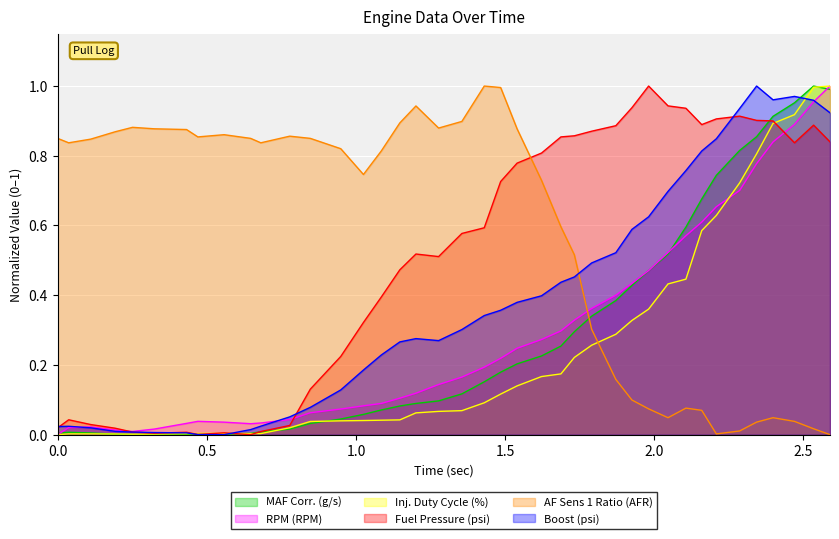

Reading left to right, transcribe all the data shown in this chart.

MAF Corr. (g/s): 0.0	0.0	0.0	0.0	0.0	0.0	0.0	0.0	0.0	0.0	0.0	0.0	0.0	0.0	0.1	0.1	0.1	0.1	0.1	0.1	0.2	0.2	0.2	0.2	0.3	0.3	0.3	0.4	0.4	0.5	0.5	0.6	0.7	0.7	0.8	0.9	0.9	1.0	1.0	1.0
RPM (RPM): 0.0	0.0	0.0	0.0	0.0	0.0	0.0	0.0	0.0	0.0	0.0	0.0	0.1	0.1	0.1	0.1	0.1	0.1	0.1	0.2	0.2	0.2	0.2	0.3	0.3	0.3	0.4	0.4	0.4	0.5	0.5	0.6	0.6	0.7	0.7	0.8	0.8	0.9	1.0	1.0
Inj. Duty Cycle (%): 0.0	0.0	0.0	0.0	0.0	0.0	0.0	0.0	0.0	0.0	0.0	0.0	0.0	0.0	0.0	0.0	0.0	0.1	0.1	0.1	0.1	0.1	0.1	0.2	0.2	0.2	0.3	0.3	0.3	0.4	0.4	0.4	0.6	0.6	0.7	0.8	0.9	0.9	1.0	1.0
Fuel Pressure (psi): 0.0	0.0	0.0	0.0	0.0	0.0	0.0	0.0	0.0	0.0	0.0	0.0	0.1	0.2	0.3	0.4	0.5	0.5	0.5	0.6	0.6	0.7	0.8	0.8	0.9	0.9	0.9	0.9	0.9	1.0	0.9	0.9	0.9	0.9	0.9	0.9	0.9	0.8	0.9	0.8
AF Sens 1 Ratio (AFR): 0.8	0.8	0.8	0.9	0.9	0.9	0.9	0.9	0.9	0.8	0.8	0.9	0.8	0.8	0.7	0.8	0.9	0.9	0.9	0.9	1.0	1.0	0.9	0.7	0.6	0.5	0.3	0.2	0.1	0.1	0.0	0.1	0.1	0.0	0.0	0.0	0.0	0.0	0.0	0.0
Boost (psi): 0.0	0.0	0.0	0.0	0.0	0.0	0.0	0.0	0.0	0.0	0.0	0.1	0.1	0.1	0.2	0.2	0.3	0.3	0.3	0.3	0.3	0.4	0.4	0.4	0.4	0.5	0.5	0.5	0.6	0.6	0.7	0.8	0.8	0.8	0.9	1.0	1.0	1.0	1.0	0.9